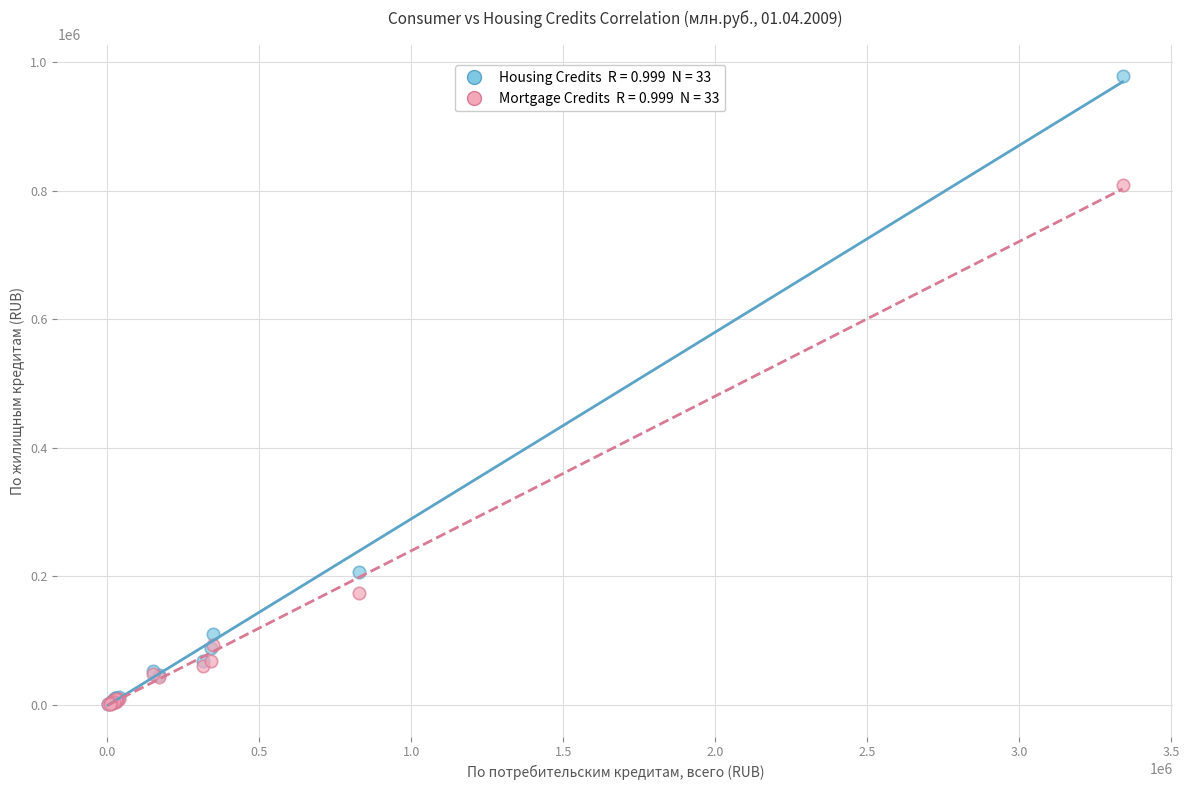

Across all series, what Y value is closest to 489798?

206928.6